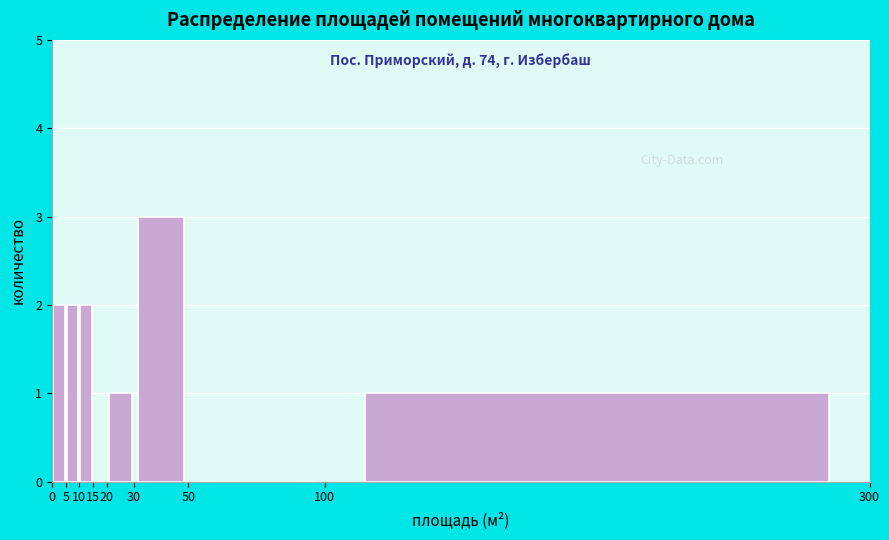

Over which range of the x-axis is the bar tallest?

30 to 50